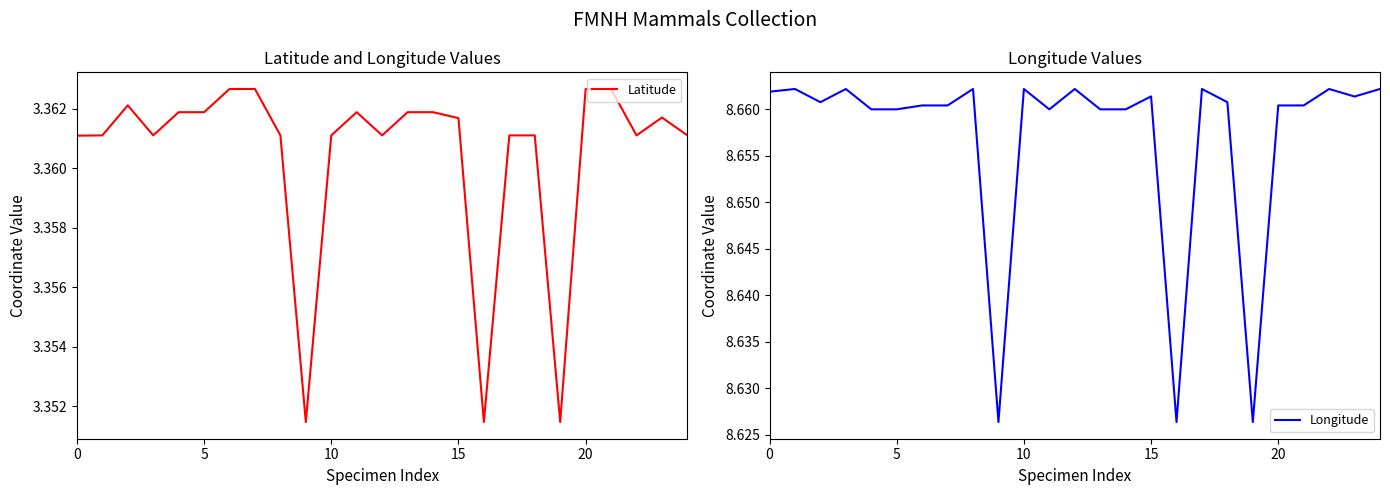

Where is Longitude nearest to the value 8?

9